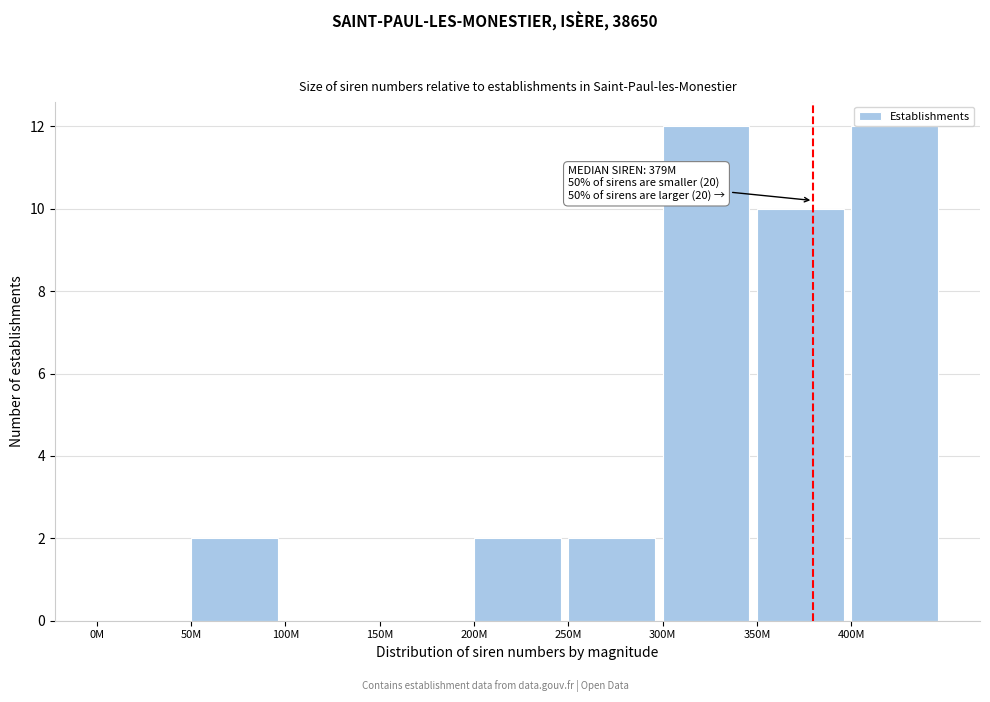

Reading left to right, extract all data points from this chart.

0M=0	50M=2	100M=0	150M=0	200M=2	250M=2	300M=12	350M=10	400M=12